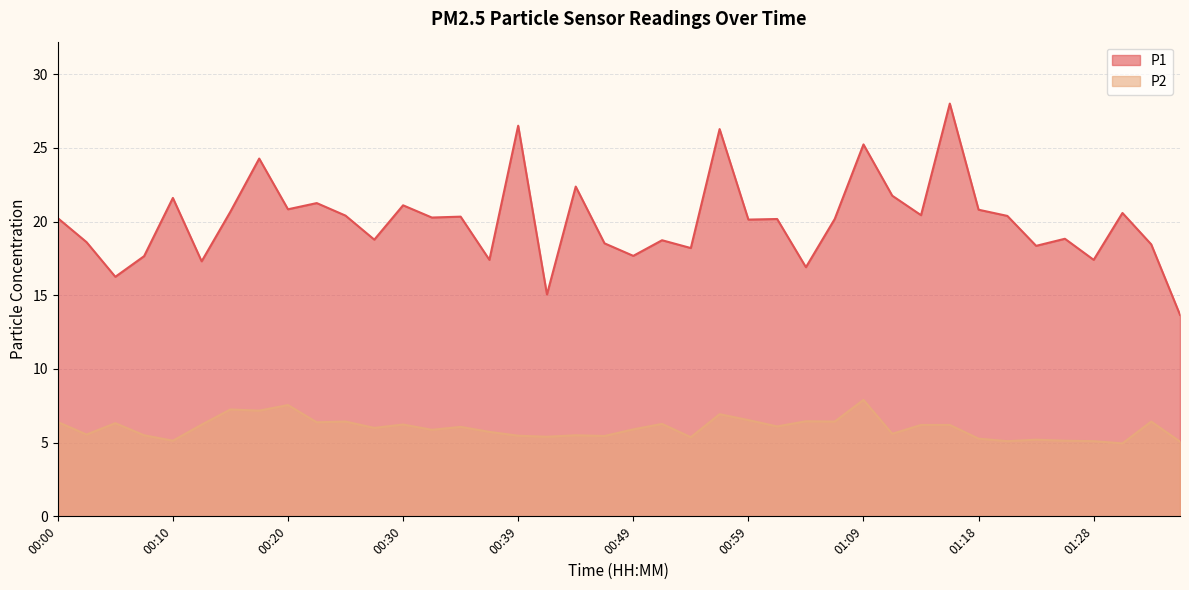

Reading left to right, list all the values displayed in this chart.

P1: 00:00=20.2	00:03=18.6	00:05=16.2	00:08=17.6	00:10=21.6	00:13=17.3	00:15=20.7	00:17=24.3	00:20=20.8	00:22=21.2	00:25=20.4	00:27=18.8	00:30=21.1	00:32=20.3	00:35=20.3	00:37=17.4	00:39=26.5	00:42=15.1	00:44=22.4	00:47=18.5	00:49=17.7	00:52=18.7	00:54=18.2	00:56=26.3	00:59=20.1	01:01=20.2	01:04=16.9	01:06=20.2	01:09=25.2	01:11=21.8	01:13=20.4	01:16=28.0	01:18=20.8	01:21=20.4	01:23=18.4	01:26=18.8	01:28=17.4	01:31=20.6	01:33=18.4	01:35=13.7
P2: 00:00=6.4	00:03=5.5	00:05=6.3	00:08=5.5	00:10=5.1	00:13=6.2	00:15=7.2	00:17=7.2	00:20=7.5	00:22=6.4	00:25=6.4	00:27=6.0	00:30=6.2	00:32=5.9	00:35=6.1	00:37=5.7	00:39=5.5	00:42=5.4	00:44=5.5	00:47=5.5	00:49=5.9	00:52=6.3	00:54=5.4	00:56=6.9	00:59=6.5	01:01=6.1	01:04=6.5	01:06=6.4	01:09=7.9	01:11=5.6	01:13=6.2	01:16=6.2	01:18=5.3	01:21=5.1	01:23=5.2	01:26=5.1	01:28=5.1	01:31=5.0	01:33=6.4	01:35=5.1